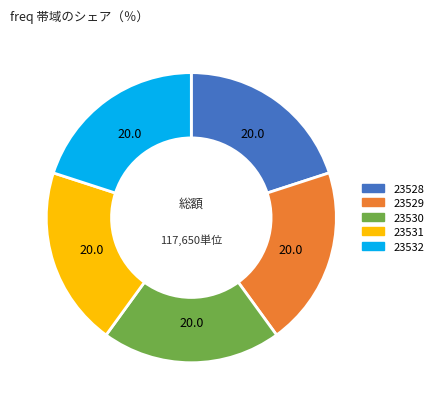

Approximately how many times larger is the value at 23532 compared to 23529?

1.0